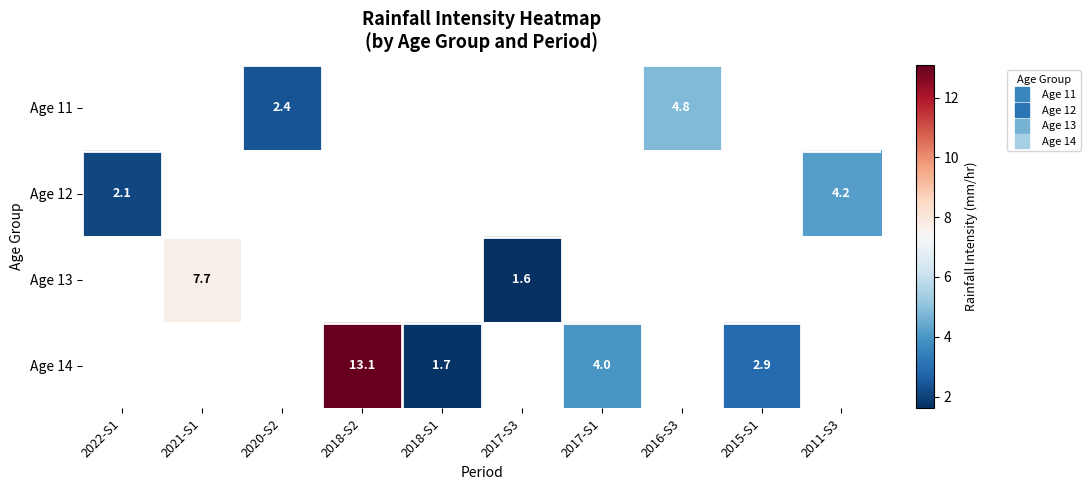

Between 2016-S3 and 2018-S2, which is larger?

2018-S2